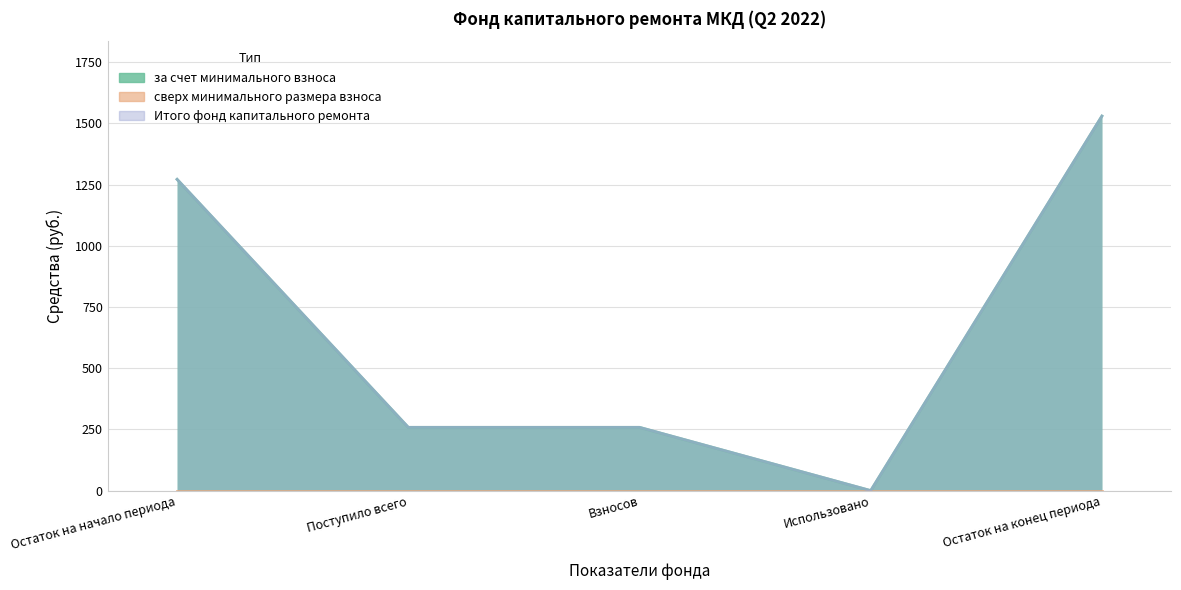

True or false: Итого фонд капитального ремонта and за счет минимального взноса intersect in this chart.

False